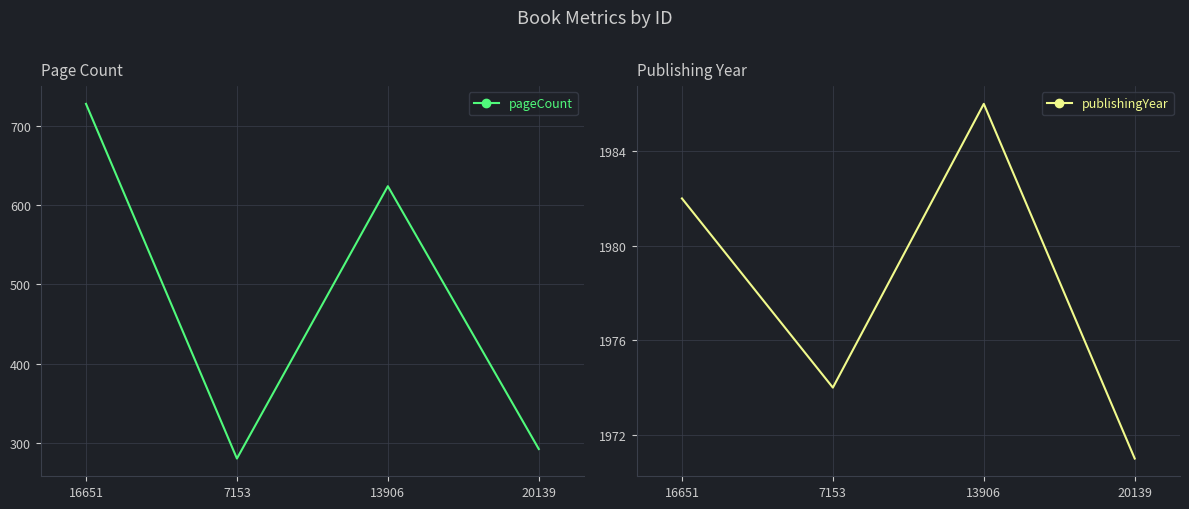

Reading left to right, list all the values displayed in this chart.

pageCount: 728	280	624	292
publishingYear: 1982	1974	1986	1971